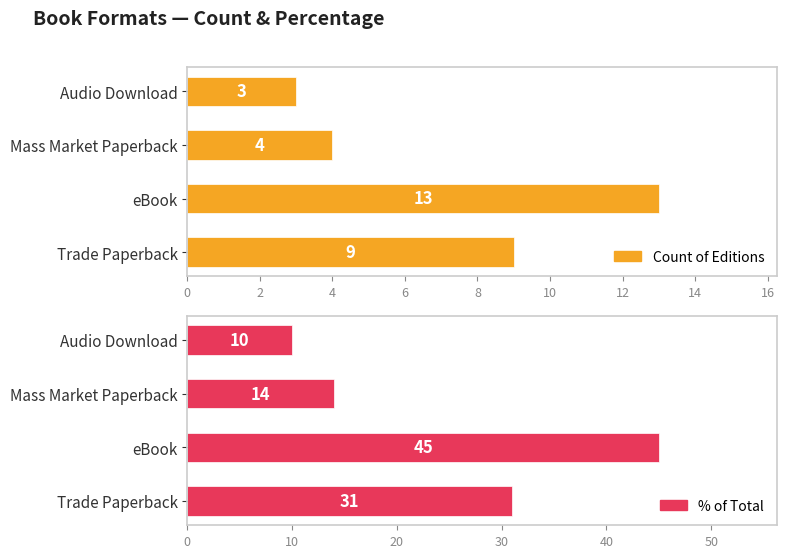

Reading right to left, extract all data points from this chart.

Count of Editions: 3	4	13	9
% of Total: 10	14	45	31